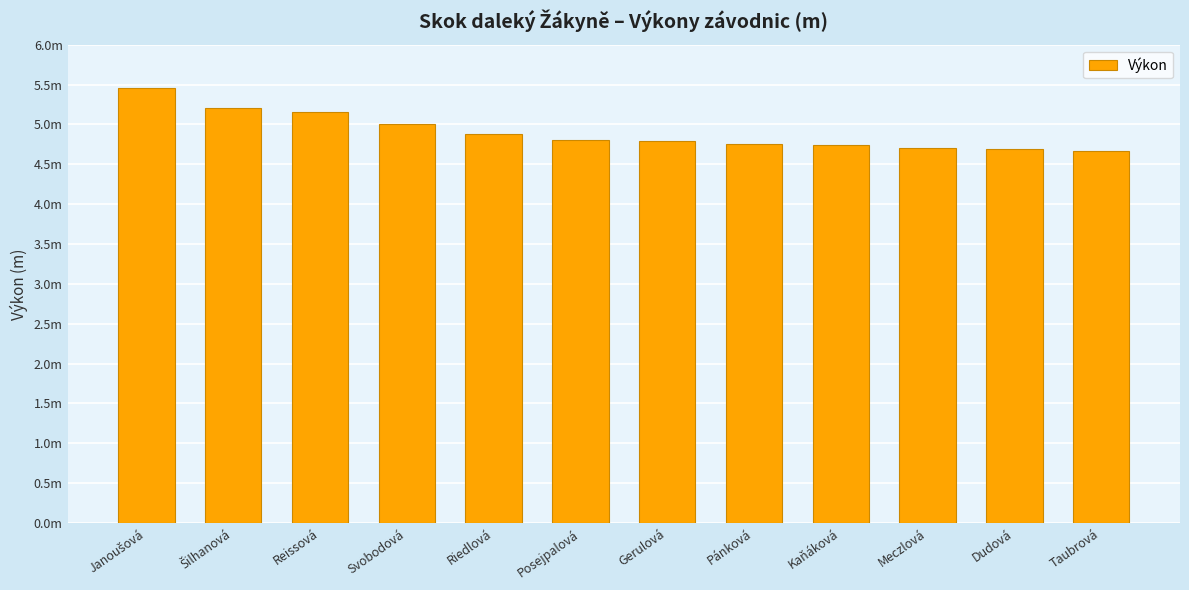

Does the chart contain any negative values?

No